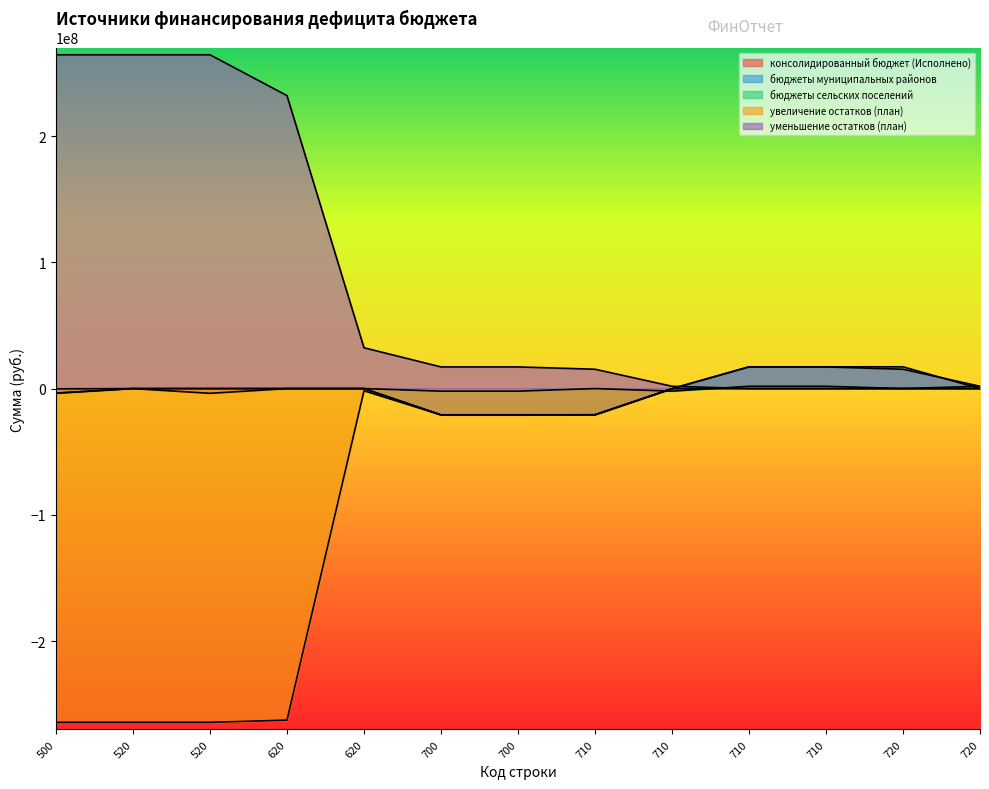

What are all the series names shown in the legend?

консолидированный бюджет (Исполнено), бюджеты муниципальных районов, бюджеты сельских поселений, увеличение остатков (план), уменьшение остатков (план)